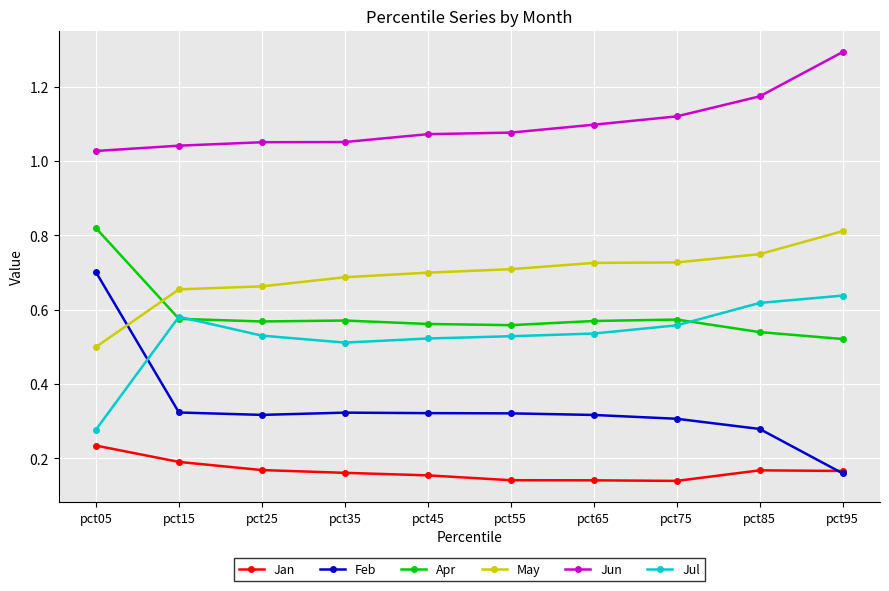

True or false: May and Jan cross at least once.

False